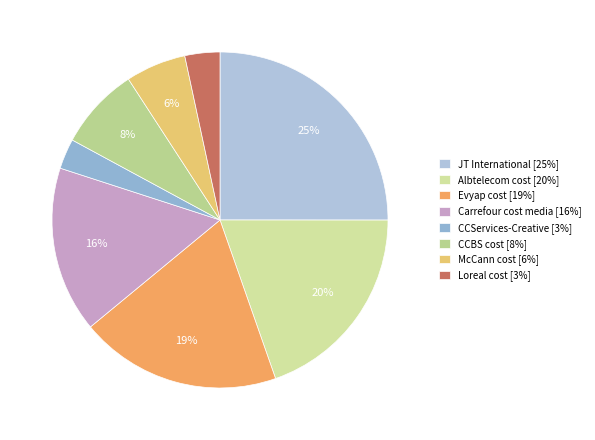

Which category has the smallest portion of the pie?

CCServices-Creative